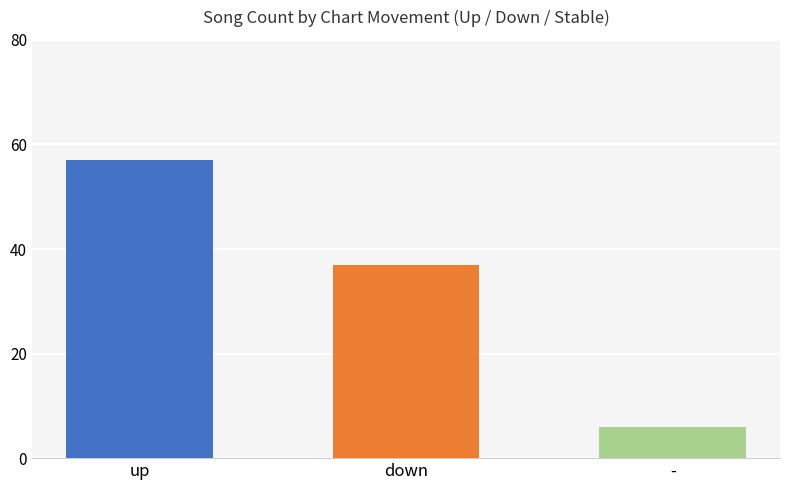

Which category has the lowest value in the Average Weeks on Chart series?

-